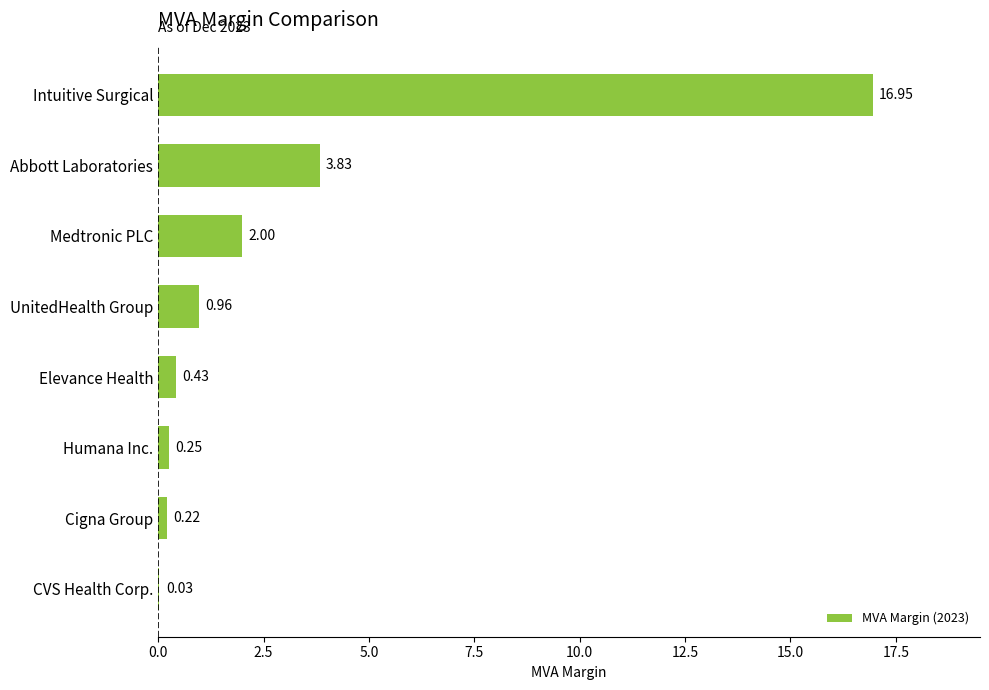

What is the ratio of the value at UnitedHealth Group to the value at Abbott Laboratories?

0.3